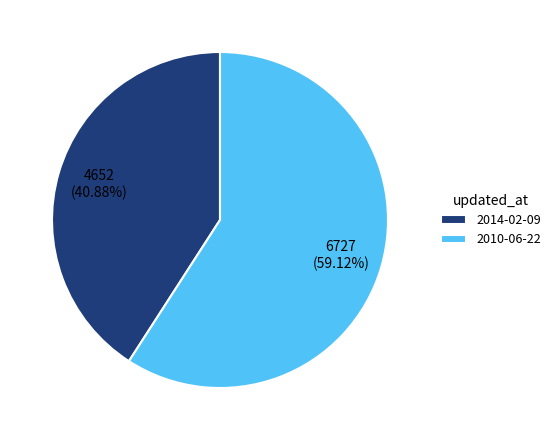

Which slice is the largest?

2010-06-22